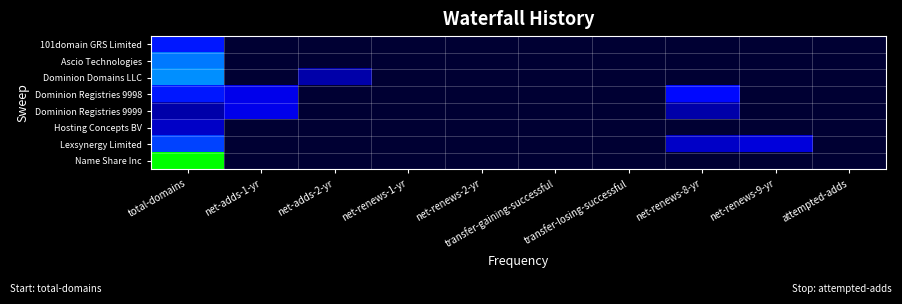

Reading left to right, extract all data points from this chart.

101domain GRS Limited: total-domains=7	net-adds-1-yr=0	net-adds-2-yr=0	net-renews-1-yr=0	net-renews-2-yr=0	transfer-gaining-successful=0	transfer-losing-successful=0	net-renews-8-yr=0	net-renews-9-yr=0	attempted-adds=0
Ascio Technologies: total-domains=18	net-adds-1-yr=0	net-adds-2-yr=0	net-renews-1-yr=0	net-renews-2-yr=0	transfer-gaining-successful=0	transfer-losing-successful=0	net-renews-8-yr=0	net-renews-9-yr=0	attempted-adds=0
Dominion Domains LLC: total-domains=23	net-adds-1-yr=0	net-adds-2-yr=1	net-renews-1-yr=0	net-renews-2-yr=0	transfer-gaining-successful=0	transfer-losing-successful=0	net-renews-8-yr=0	net-renews-9-yr=0	attempted-adds=0
Dominion Registries 9998: total-domains=7	net-adds-1-yr=4	net-adds-2-yr=0	net-renews-1-yr=0	net-renews-2-yr=0	transfer-gaining-successful=0	transfer-losing-successful=0	net-renews-8-yr=6	net-renews-9-yr=0	attempted-adds=0
Dominion Registries 9999: total-domains=1	net-adds-1-yr=4	net-adds-2-yr=0	net-renews-1-yr=0	net-renews-2-yr=0	transfer-gaining-successful=0	transfer-losing-successful=0	net-renews-8-yr=1	net-renews-9-yr=0	attempted-adds=0
Hosting Concepts BV: total-domains=2	net-adds-1-yr=0	net-adds-2-yr=0	net-renews-1-yr=0	net-renews-2-yr=0	transfer-gaining-successful=0	transfer-losing-successful=0	net-renews-8-yr=0	net-renews-9-yr=0	attempted-adds=0
Lexsynergy Limited: total-domains=11	net-adds-1-yr=0	net-adds-2-yr=0	net-renews-1-yr=0	net-renews-2-yr=0	transfer-gaining-successful=0	transfer-losing-successful=0	net-renews-8-yr=2	net-renews-9-yr=3	attempted-adds=0
Name Share Inc: total-domains=107	net-adds-1-yr=0	net-adds-2-yr=0	net-renews-1-yr=0	net-renews-2-yr=0	transfer-gaining-successful=0	transfer-losing-successful=0	net-renews-8-yr=0	net-renews-9-yr=0	attempted-adds=0